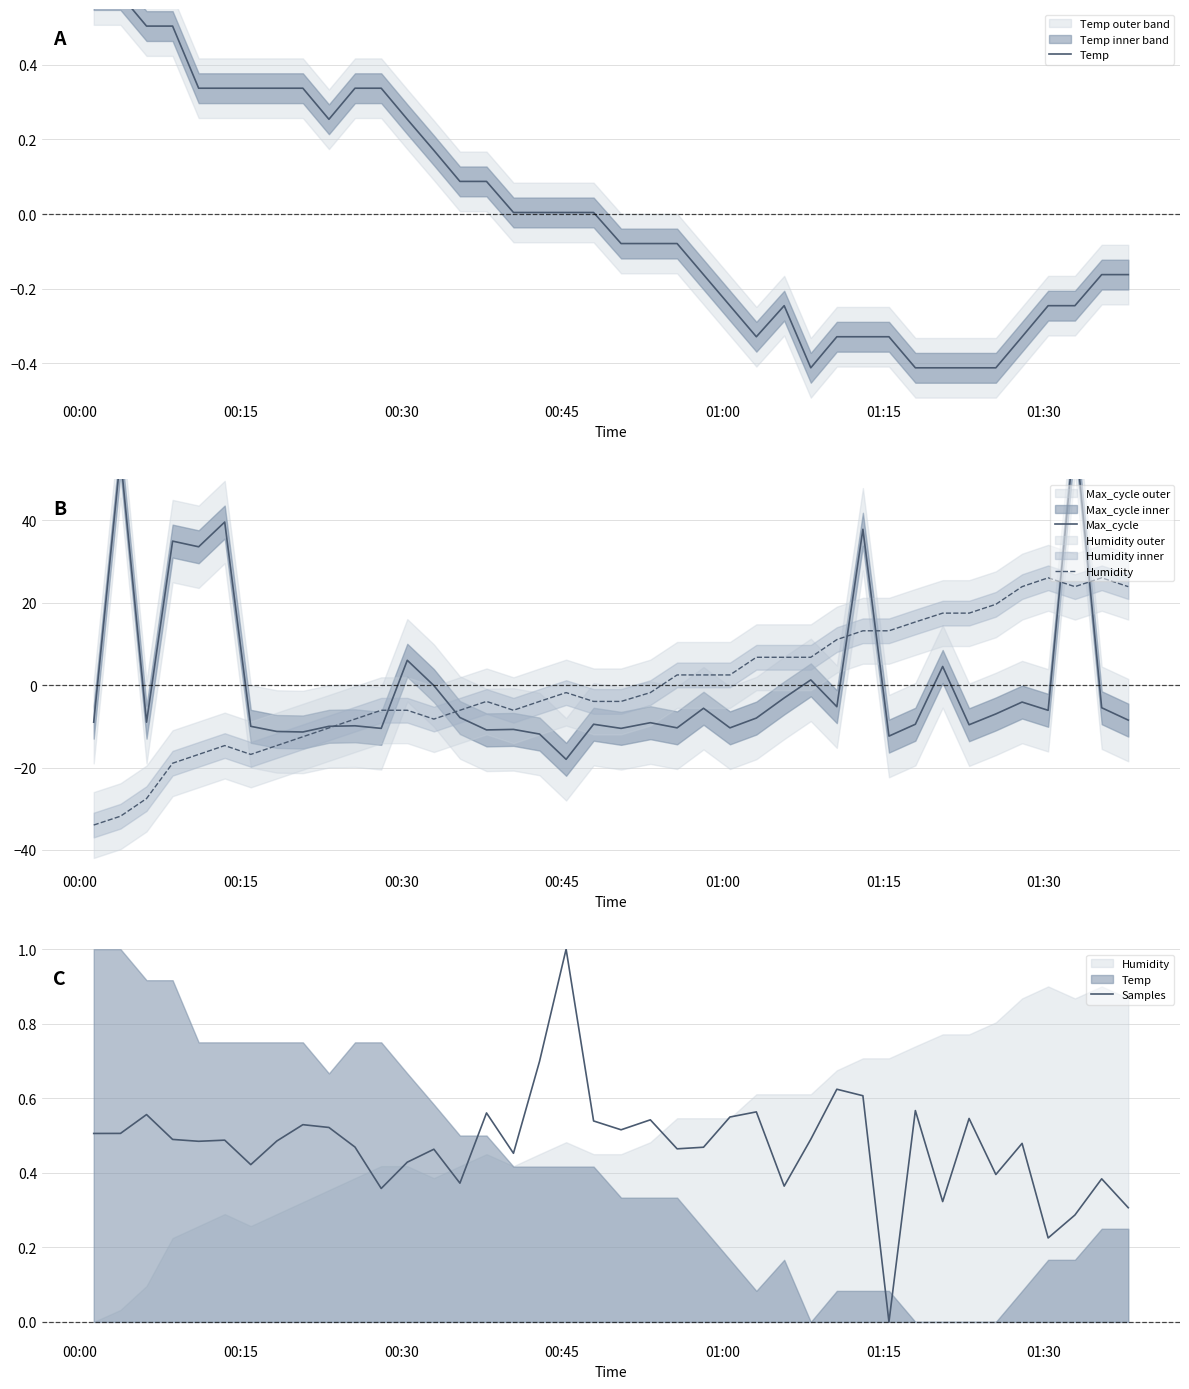

What is the highest value of the Samples series?

1.0